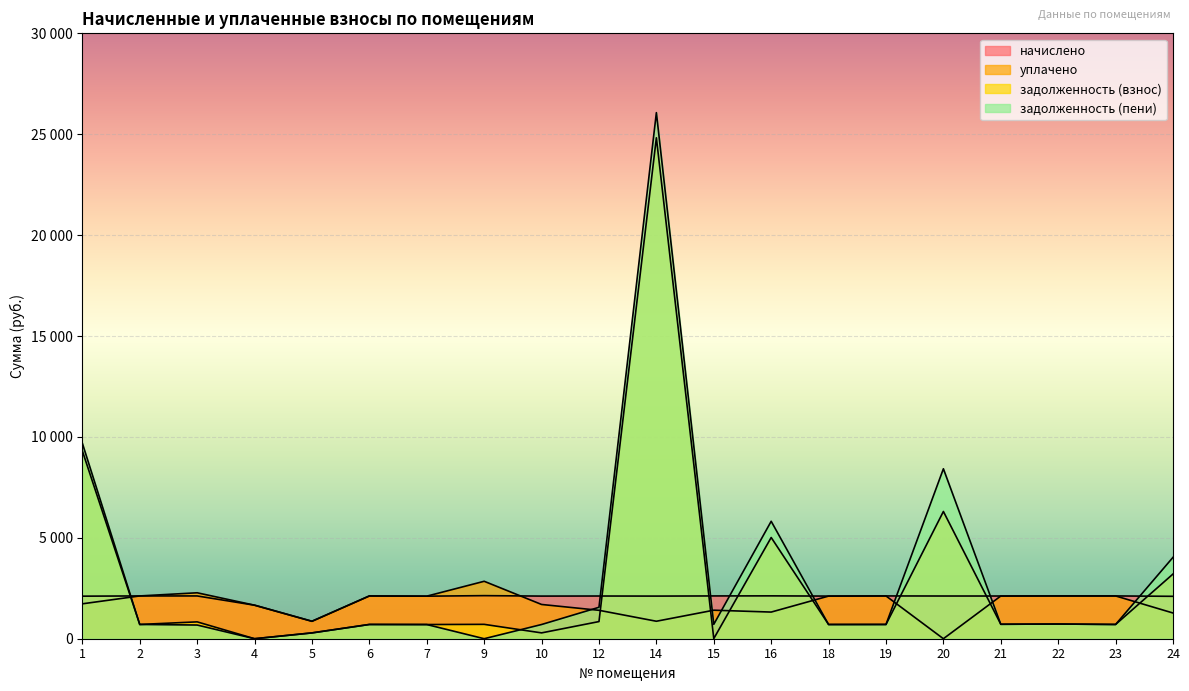

What is the approximate value of задолженность (взнос) at 7?

703.0